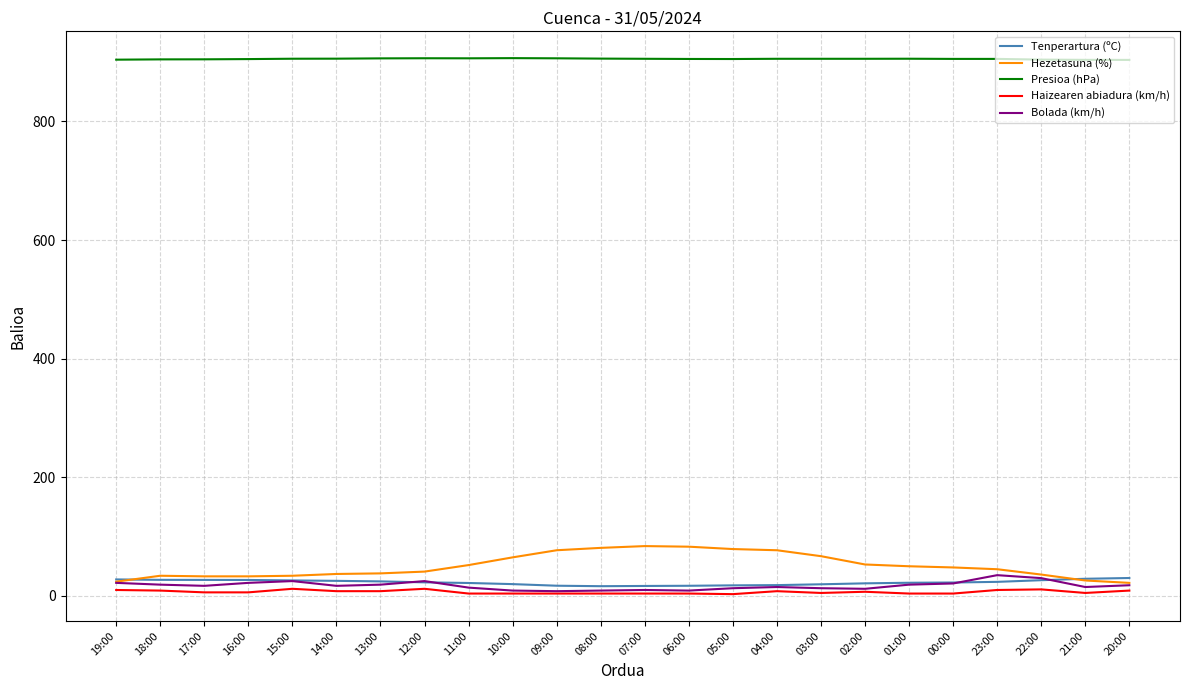

What is the difference between the maximum and minimum values in the Hezetasuna (%) series?

62.0